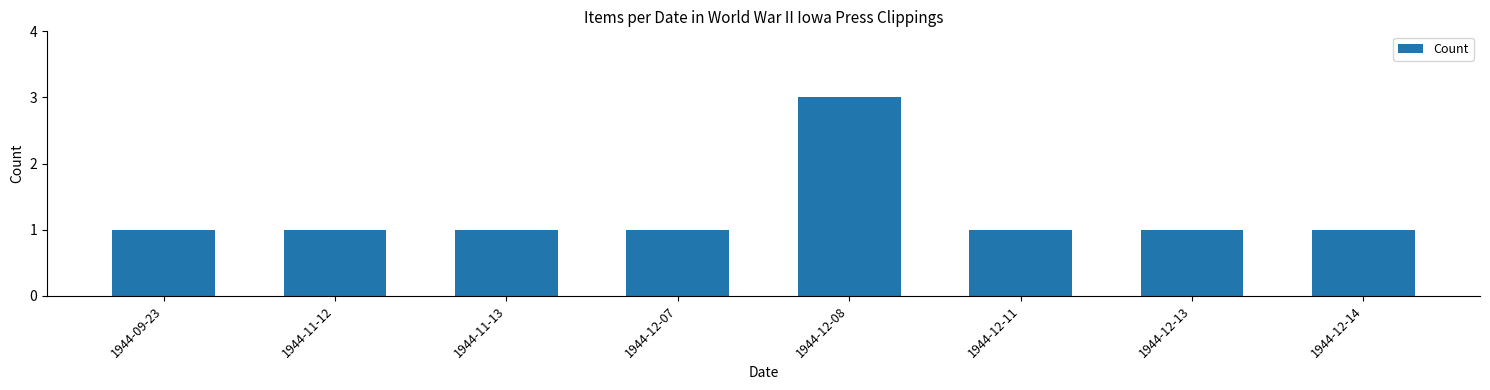

The chart shows a value of 1 at 1944-12-07. True or false?

True